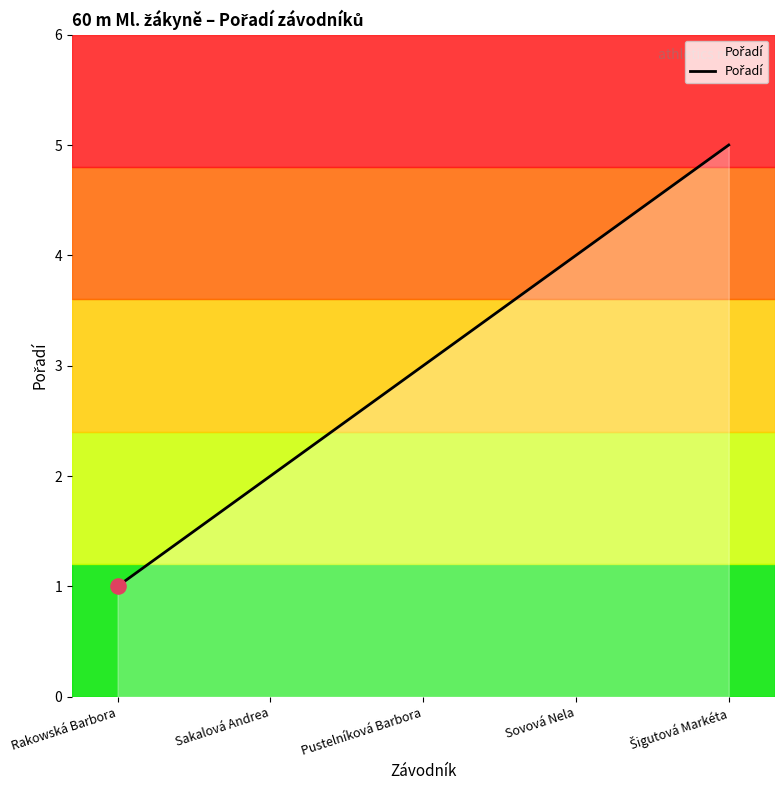

Which has a higher value, Pustelníková Barbora or Sakalová Andrea?

Pustelníková Barbora